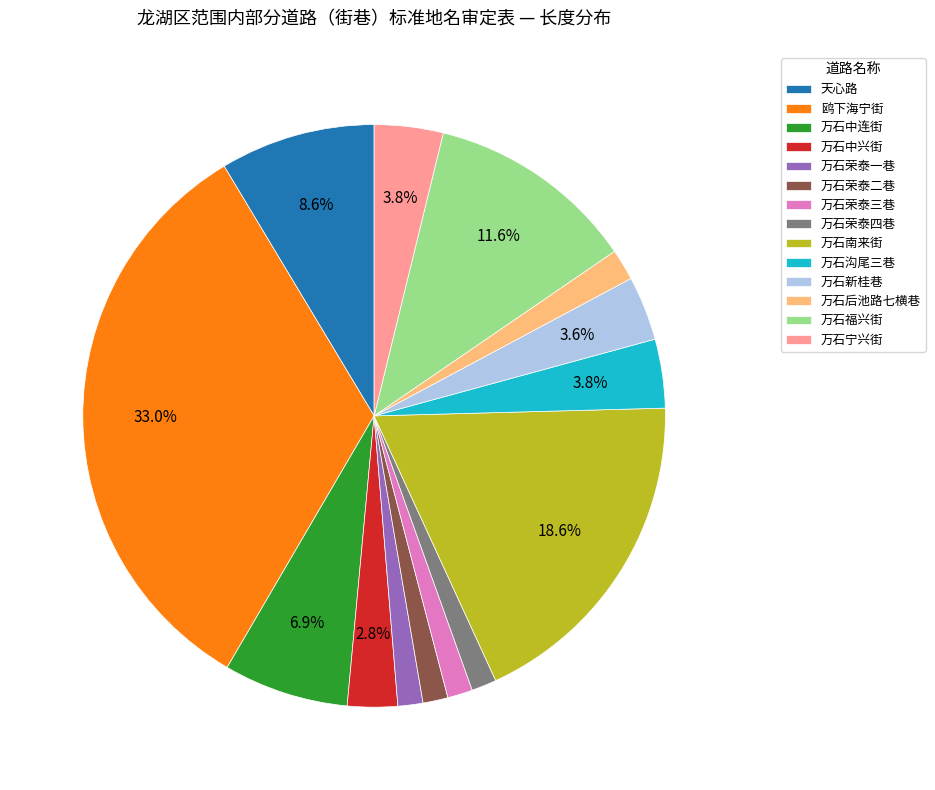

Is the sum of 万石福兴街 and 万石荣泰二巷 greater than half?

No